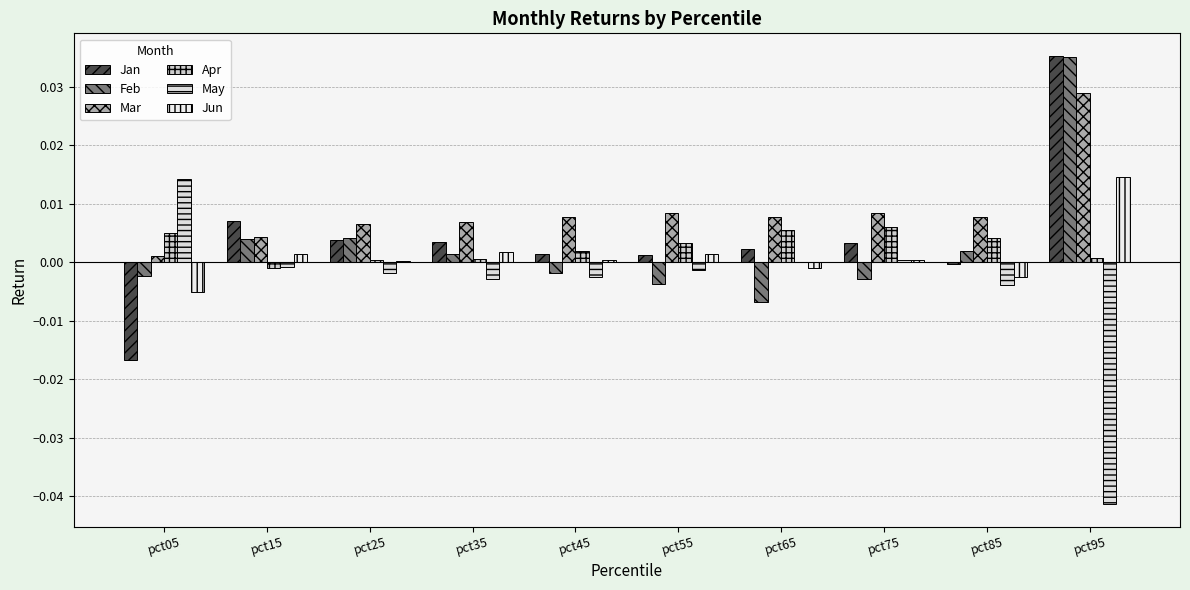

Where does the Jan series first go above 0?

pct15